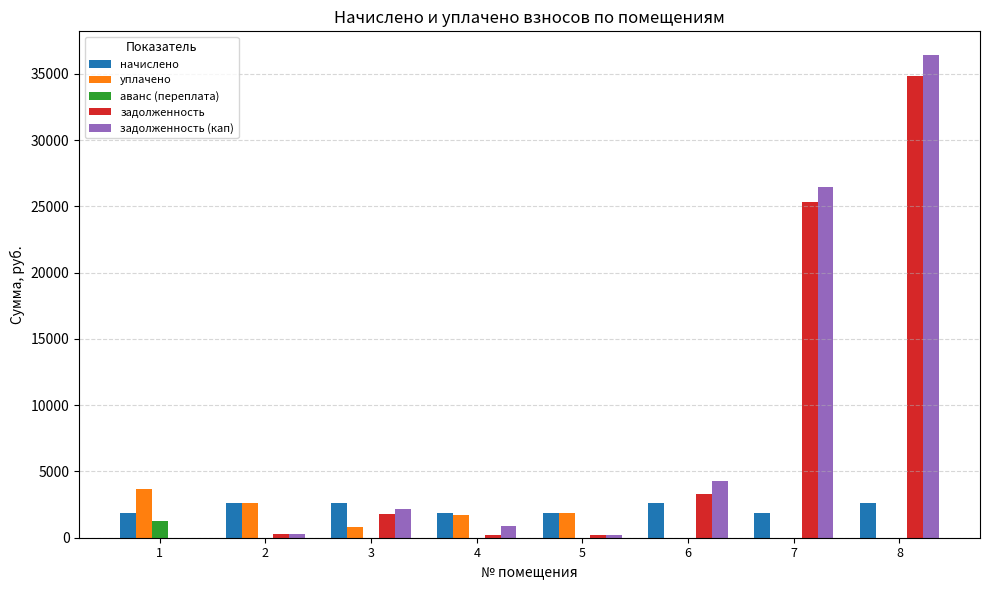

What is the difference between the начислено values at 3 and 1?

763.2